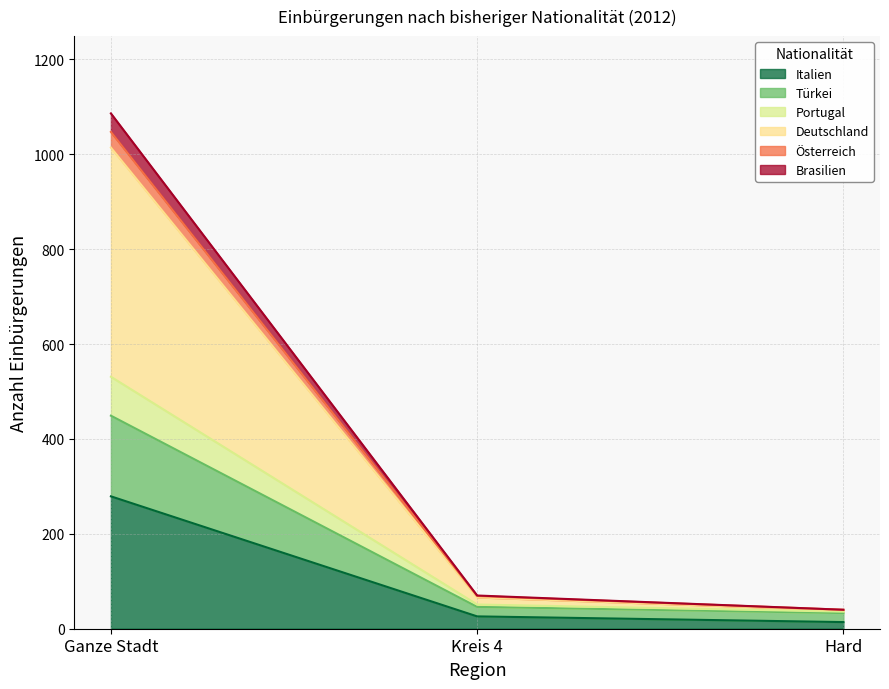

At which category is the sum across all series the highest?

Ganze Stadt